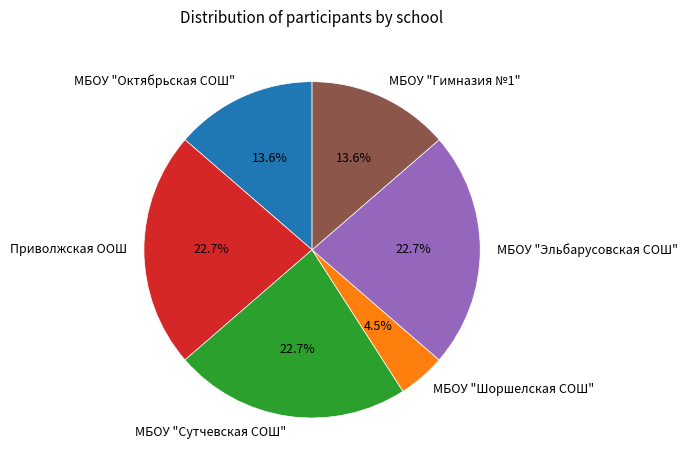

The МБОУ "Эльбарусовская СОШ" slice represents 23% of the pie. True or false?

True